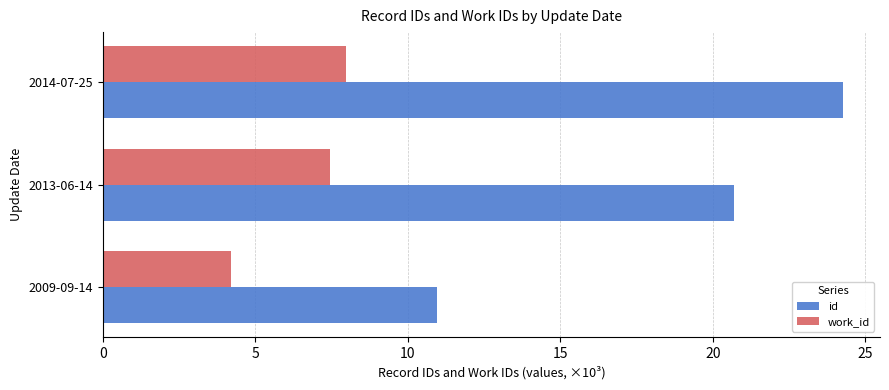

Which series has the largest range (max minus min)?

id